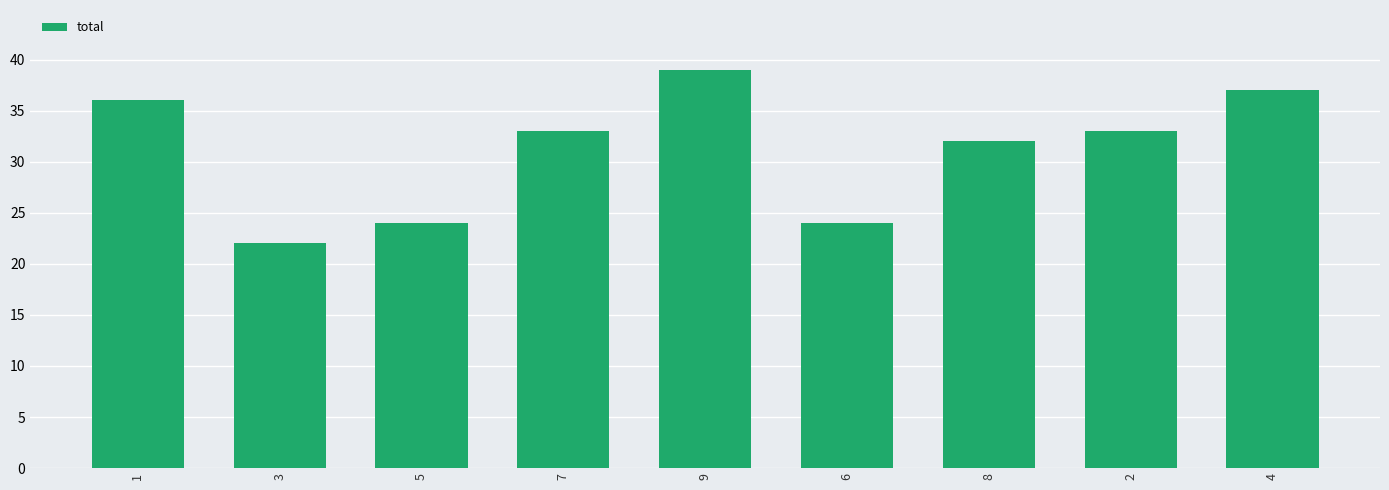

Where does the data first go above 33?

1